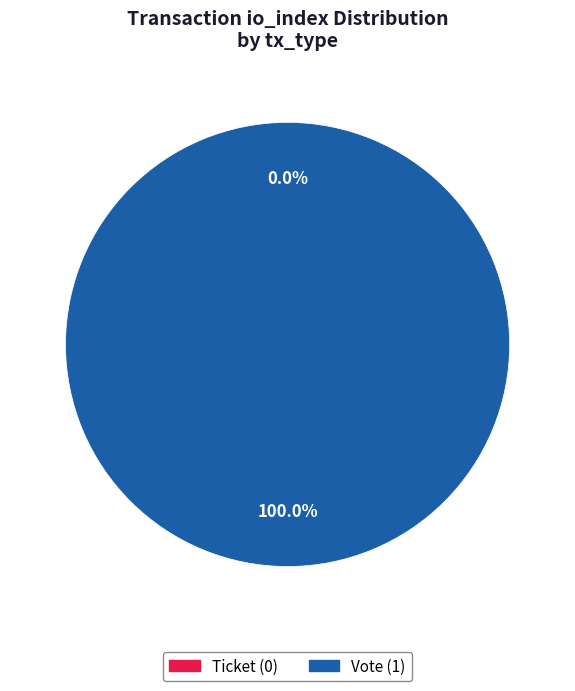

Combined, what portion of the pie is Ticket and Vote?

100.0%